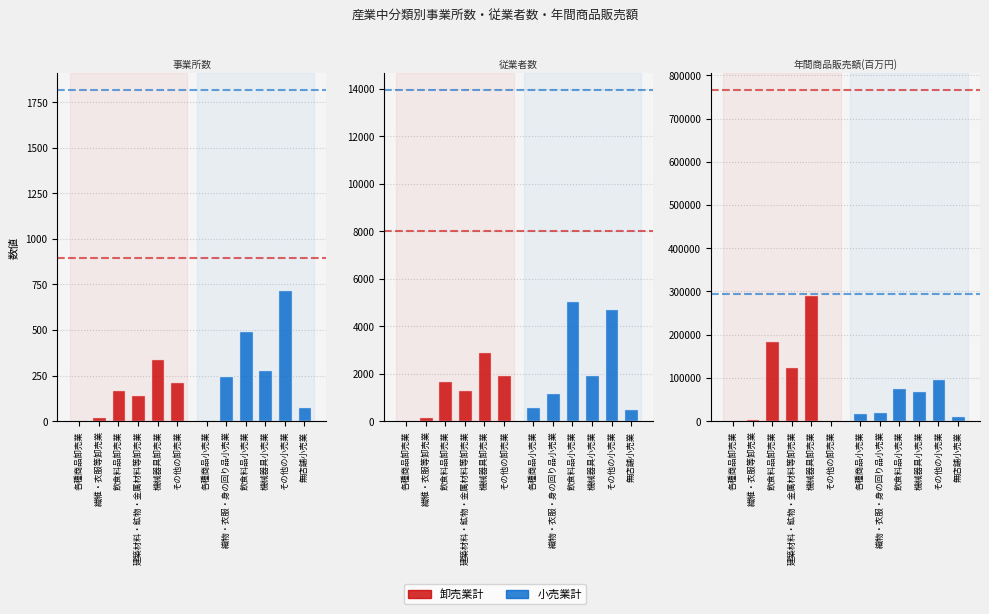

Reading right to left, extract all data points from this chart.

卸売業計: 0	290858	124117	186270	5091	0
小売業計: 11697	98325	70406	75882	20162	18175